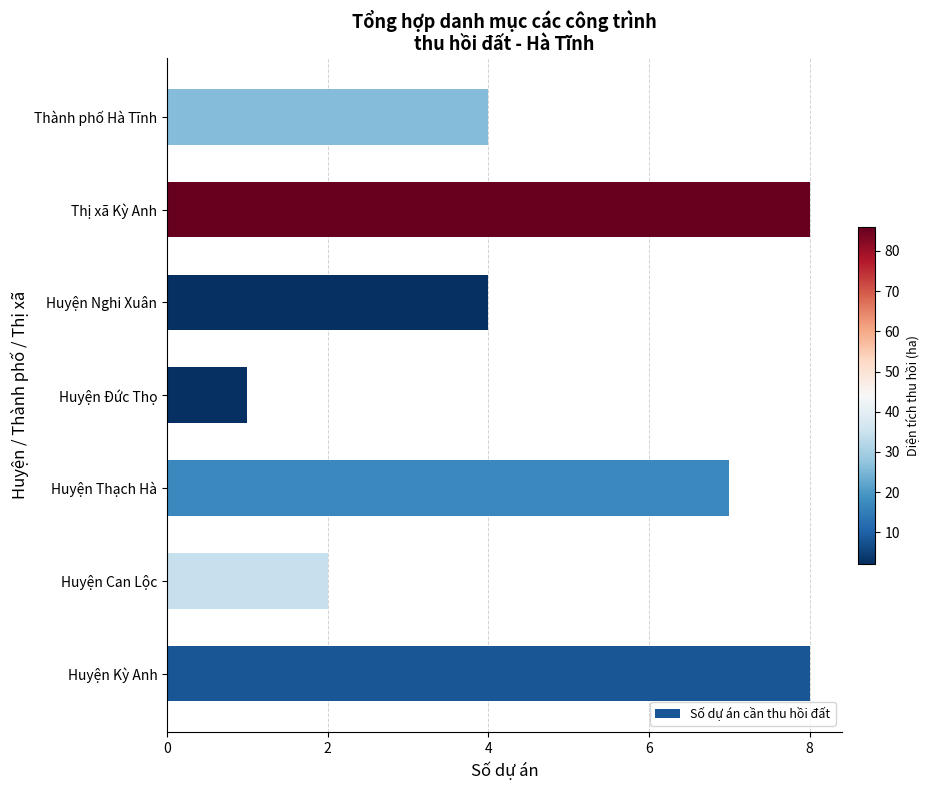

What is the average value?

5